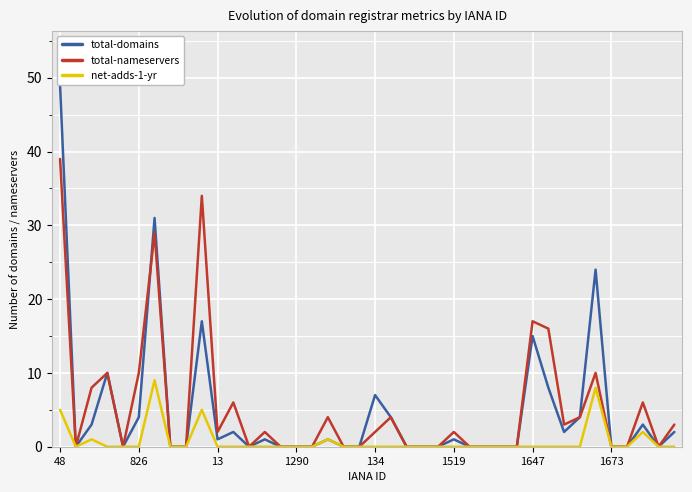

Reading left to right, transcribe all the data shown in this chart.

total-domains: 49	0	3	10	0	4	31	0	0	17	1	2	0	1	0	0	0	1	0	0	7	4	0	0	0	1	0	0	0	0	15	8	2	4	24	0	0	3	0	2
total-nameservers: 39	0	8	10	0	10	29	0	0	34	2	6	0	2	0	0	0	4	0	0	2	4	0	0	0	2	0	0	0	0	17	16	3	4	10	0	0	6	0	3
net-adds-1-yr: 5	0	1	0	0	0	9	0	0	5	0	0	0	0	0	0	0	1	0	0	0	0	0	0	0	0	0	0	0	0	0	0	0	0	8	0	0	2	0	0